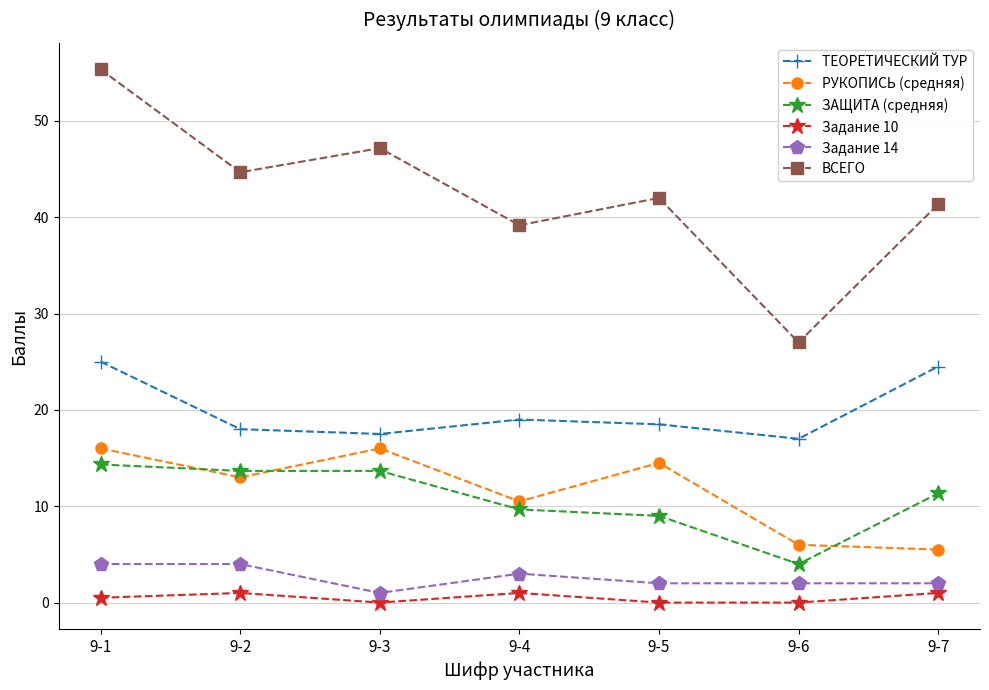

True or false: ТЕОРЕТИЧЕСКИЙ ТУР has a value of 3.8 at 9-3.

False